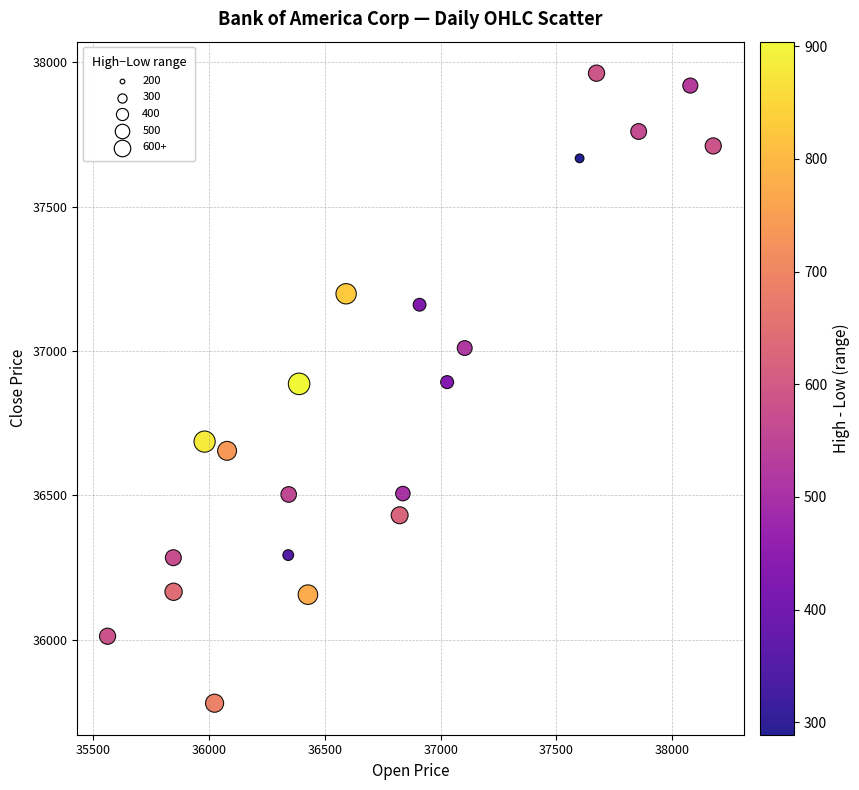

What is the range of Y values (max minus min)?

2182